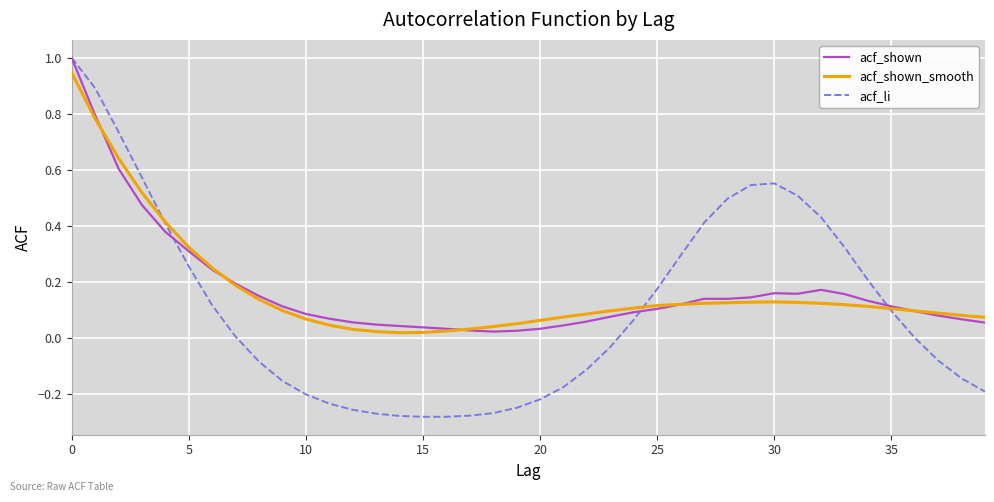

What is the highest value of the acf_shown series?

1.0